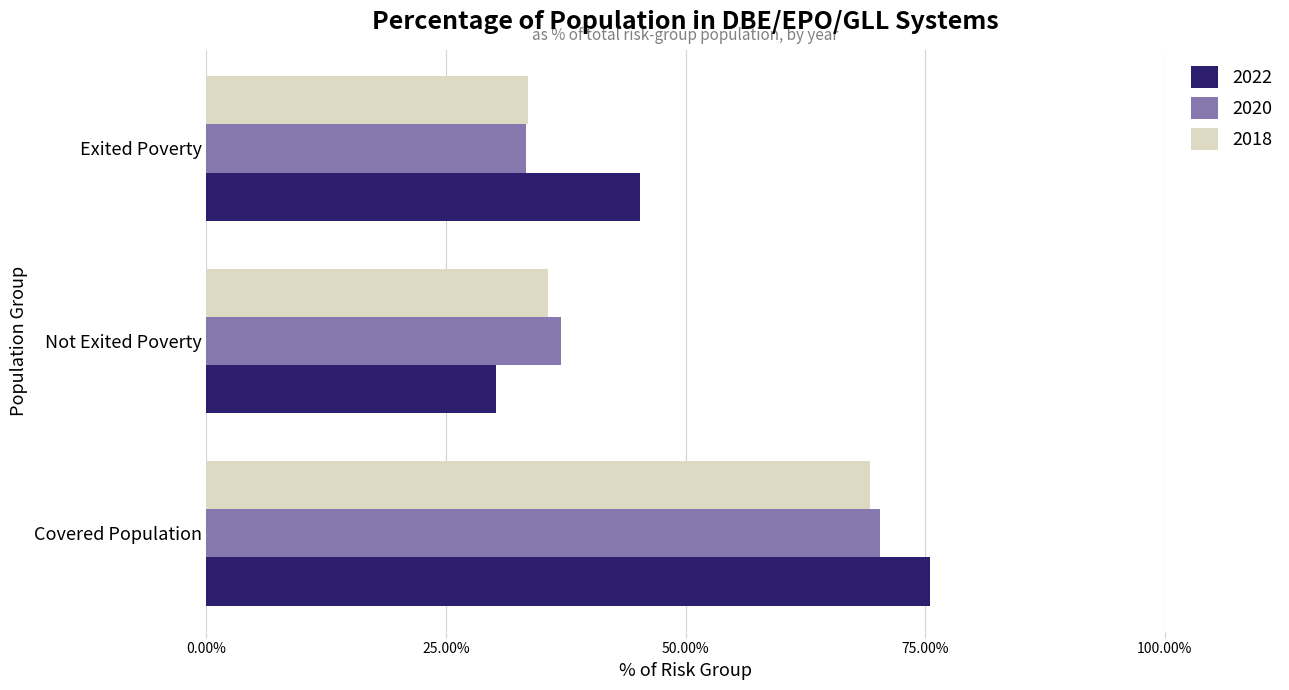

How many categories are shown in the chart?

3